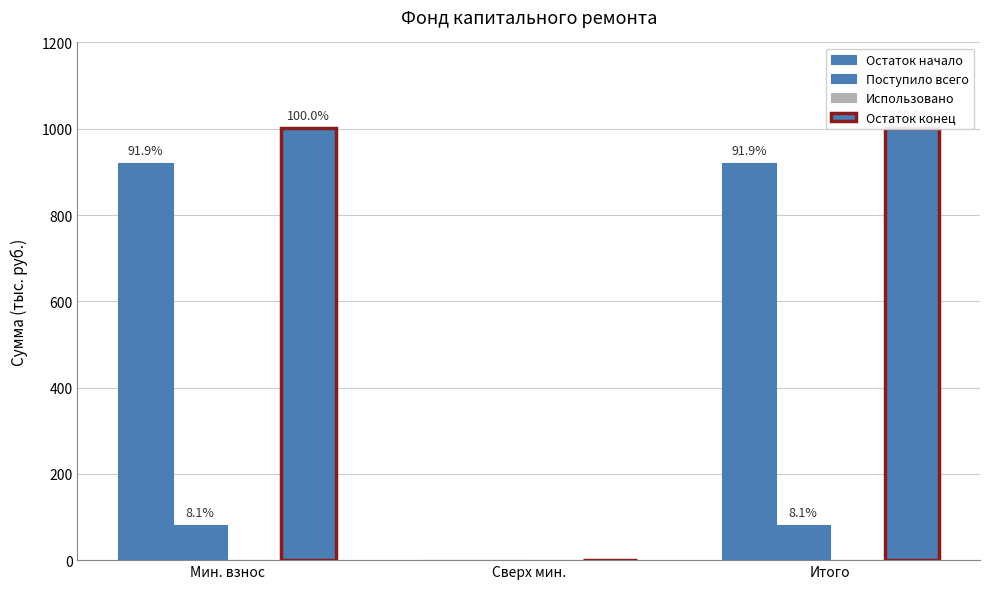

How many values in the Поступило всего series are below 81?

1